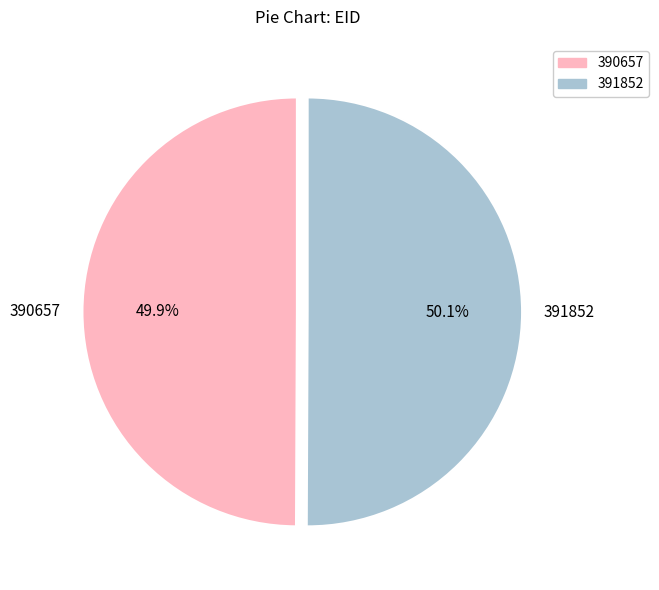

Does any single category account for the majority?

Yes